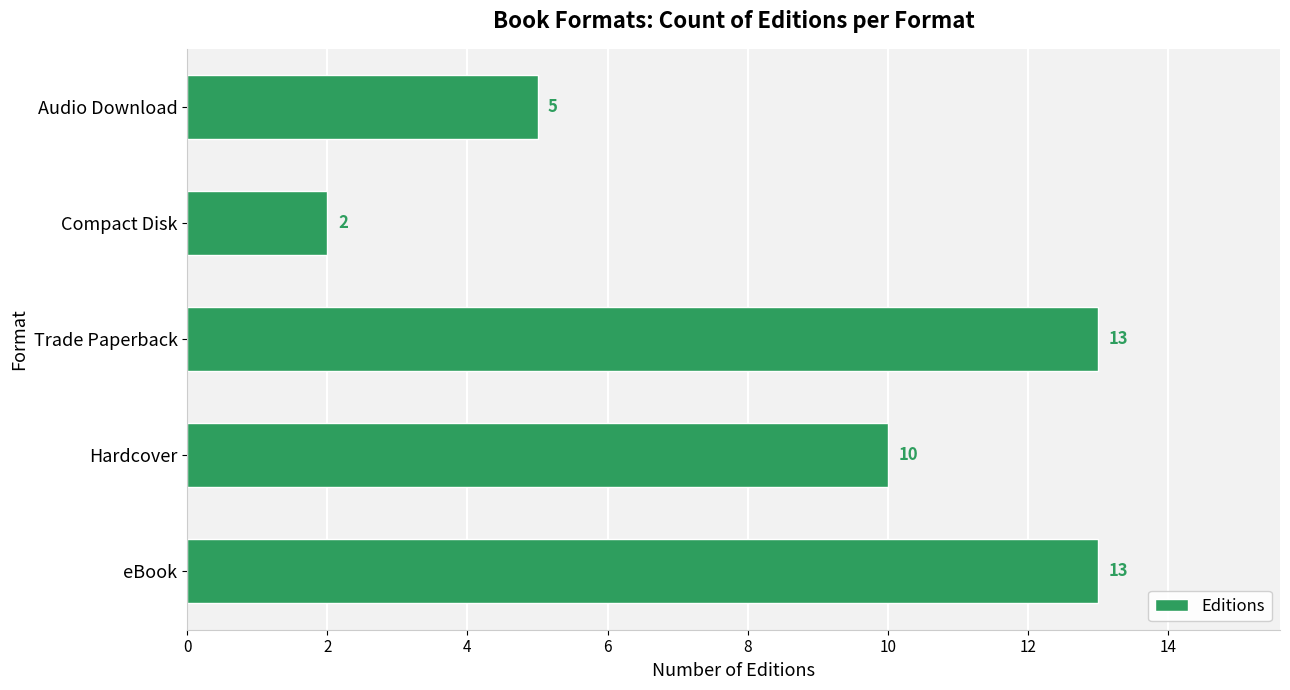

How many values are between 5 and 13?

4